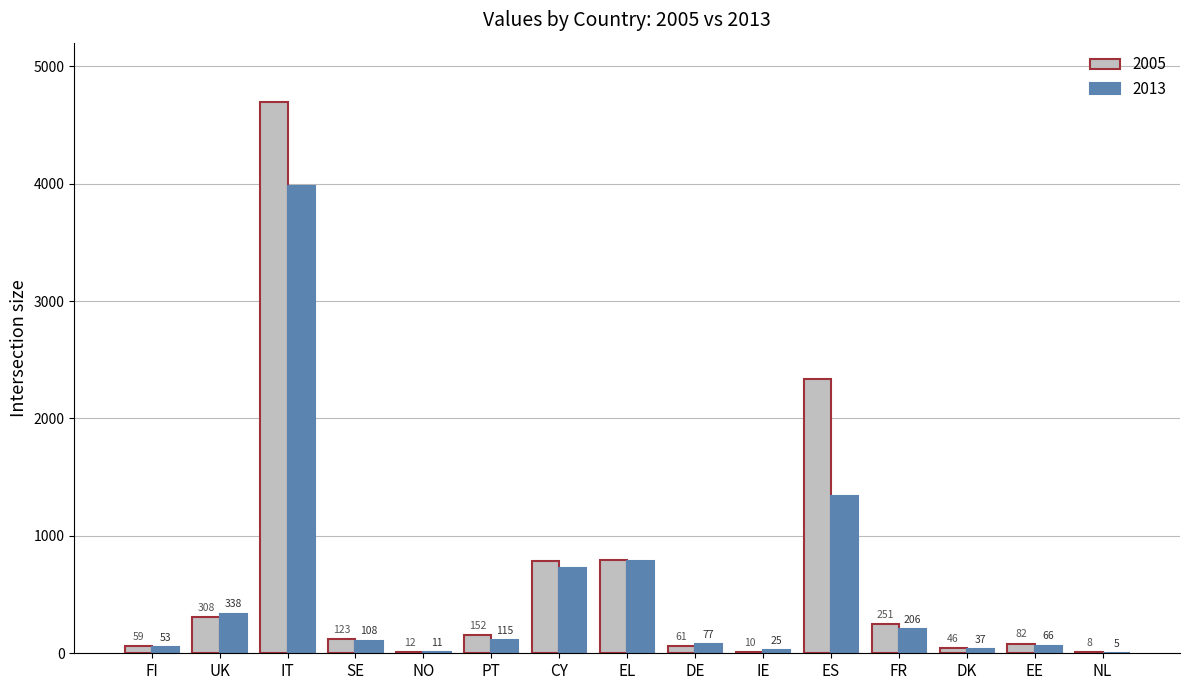

Where is 2013 nearest to the value 1991?

ES